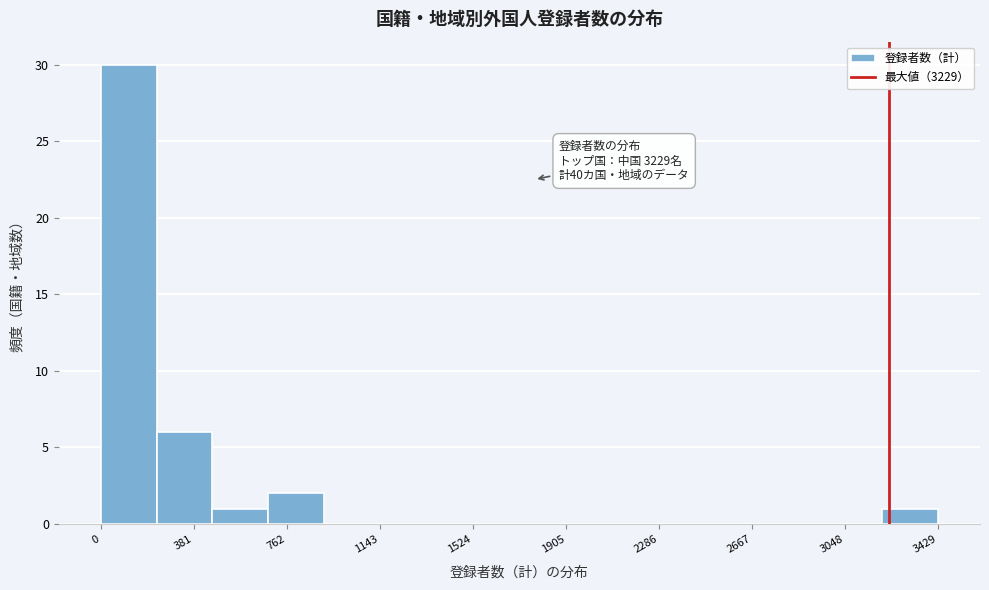

Over which range of the x-axis is the bar tallest?

0 to 250